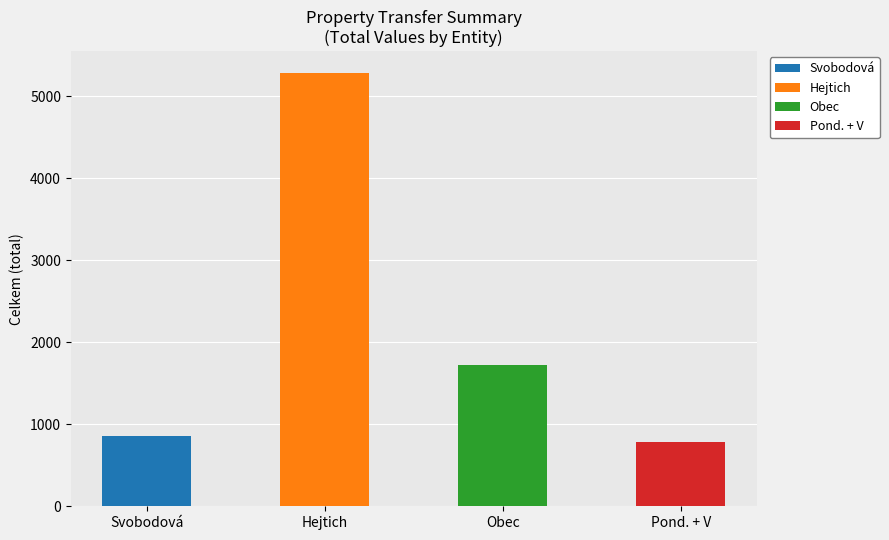

True or false: the data shows 1105 at Pond. + V.

False